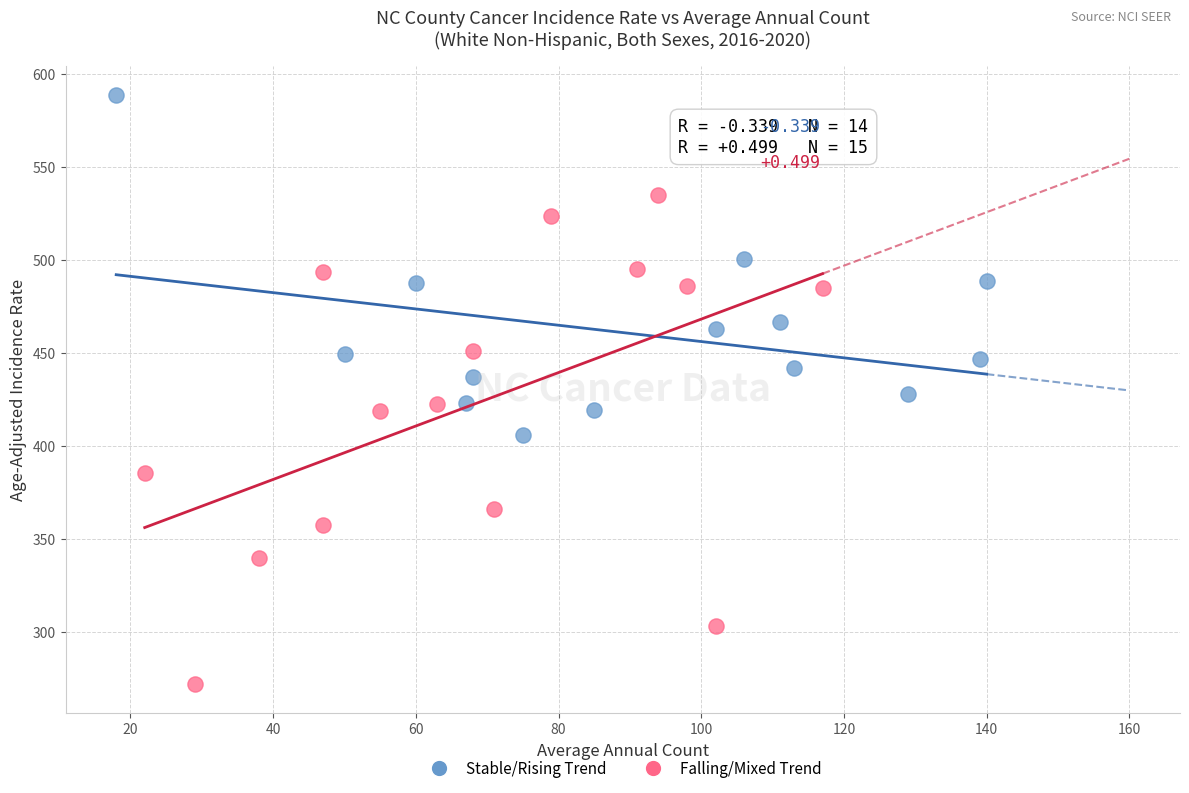

What are all the series names shown in the legend?

Stable/Rising Trend, Falling/Mixed Trend